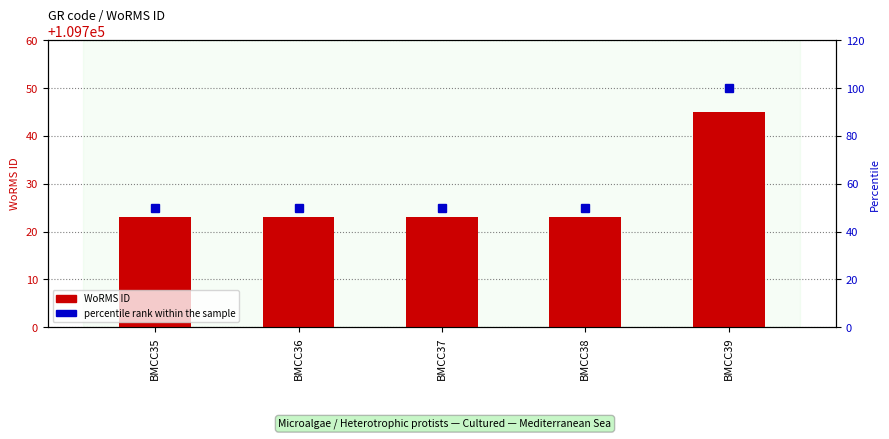

List the series in order of their overall mean, lowest first.

percentile rank within the sample, WoRMS ID